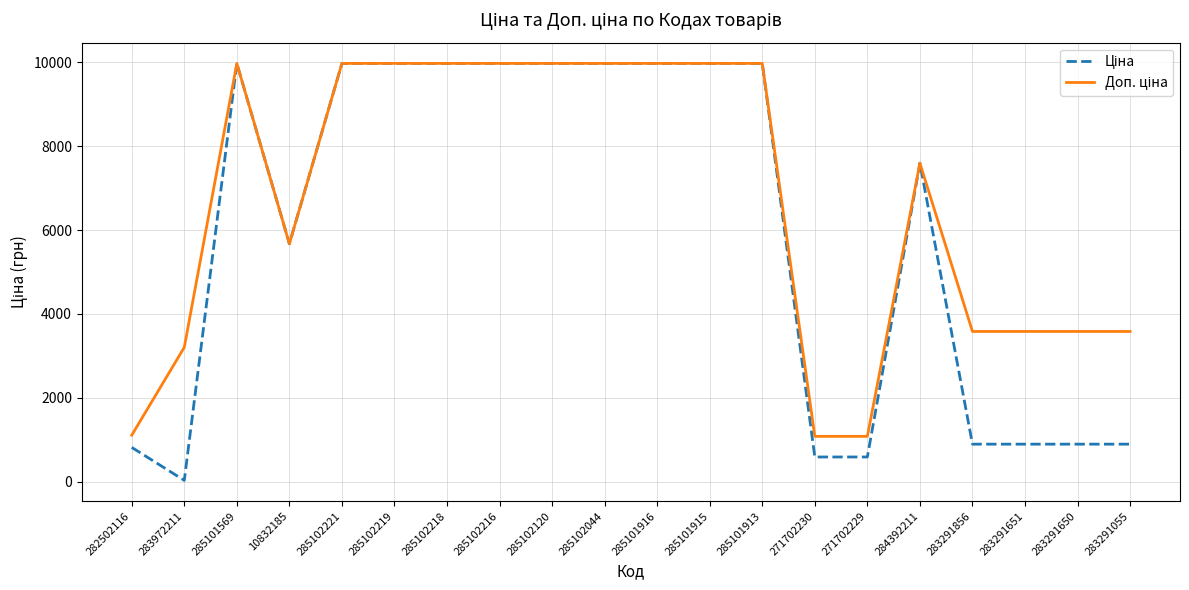

Which category has the lowest value across all series?

283972211